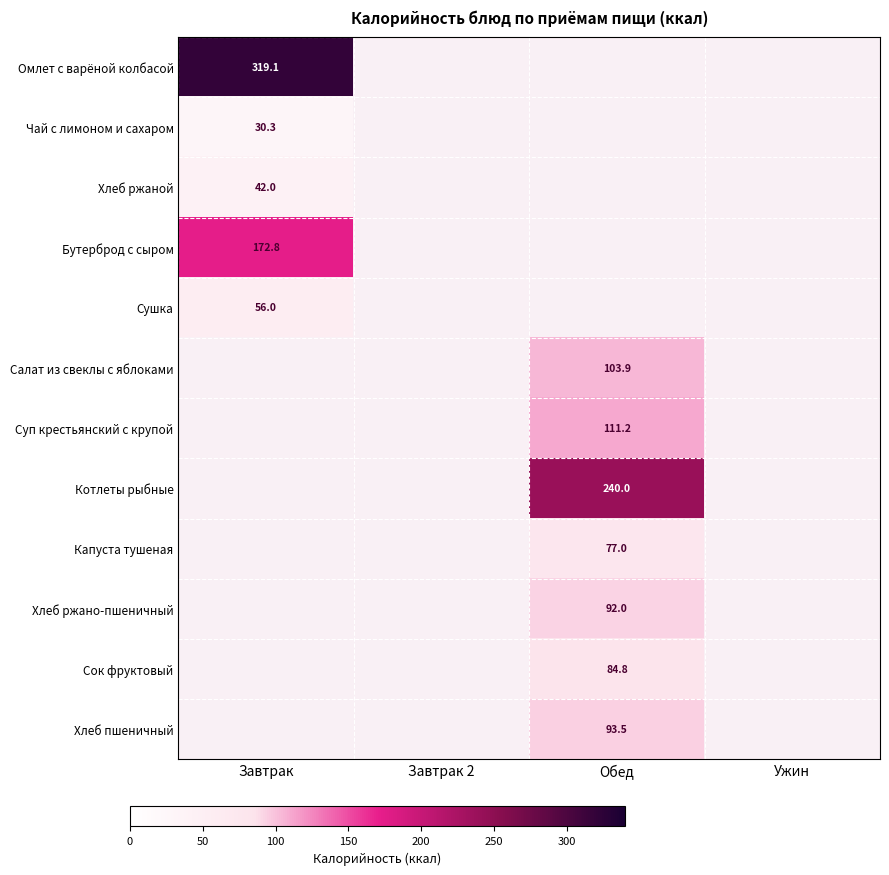

How many categories are shown in the chart?

4